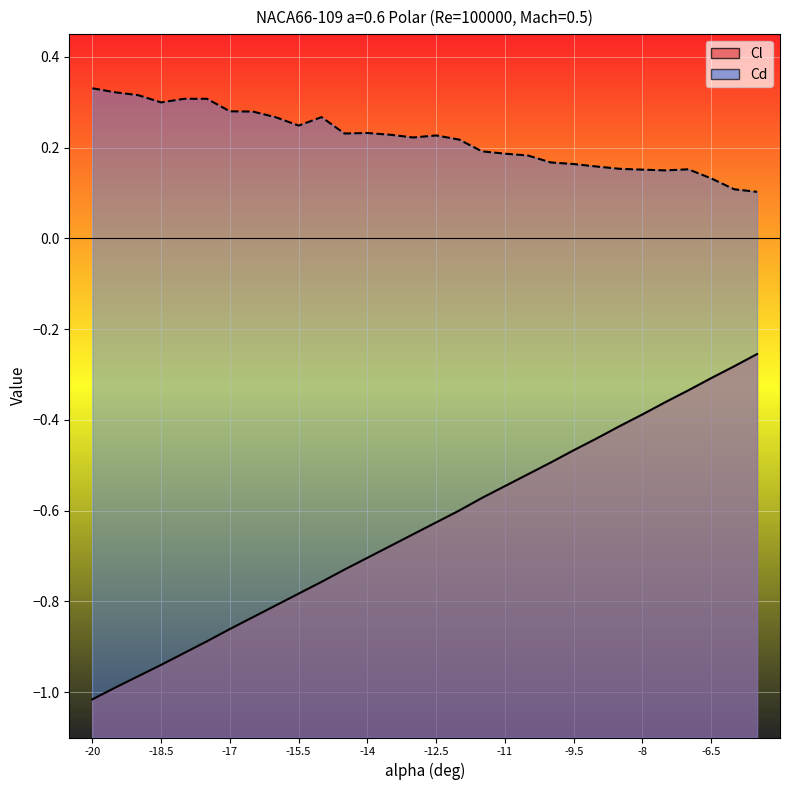

Reading left to right, what are all the values shown in this chart?

Cl: -1.0	-1.0	-1.0	-0.9	-0.9	-0.9	-0.9	-0.8	-0.8	-0.8	-0.8	-0.7	-0.7	-0.7	-0.7	-0.6	-0.6	-0.6	-0.5	-0.5	-0.5	-0.5	-0.4	-0.4	-0.4	-0.4	-0.3	-0.3	-0.3	-0.3
Cd: 0.3	0.3	0.3	0.3	0.3	0.3	0.3	0.3	0.3	0.2	0.3	0.2	0.2	0.2	0.2	0.2	0.2	0.2	0.2	0.2	0.2	0.2	0.2	0.2	0.2	0.1	0.2	0.1	0.1	0.1